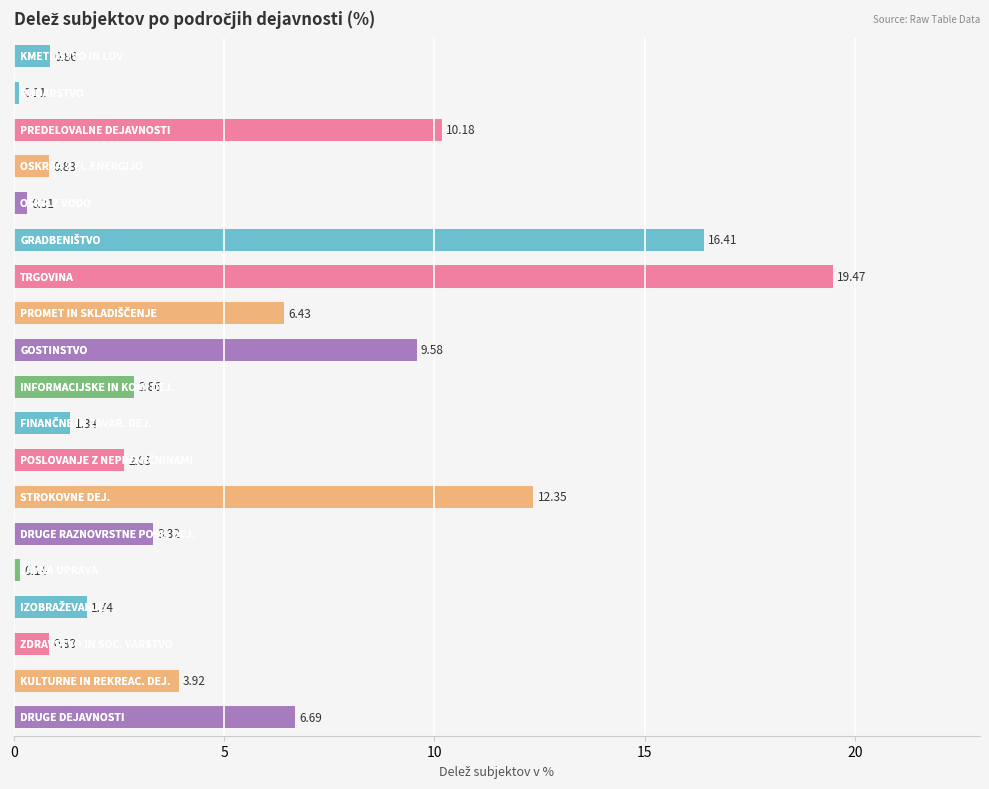

What is the average value?

5.3